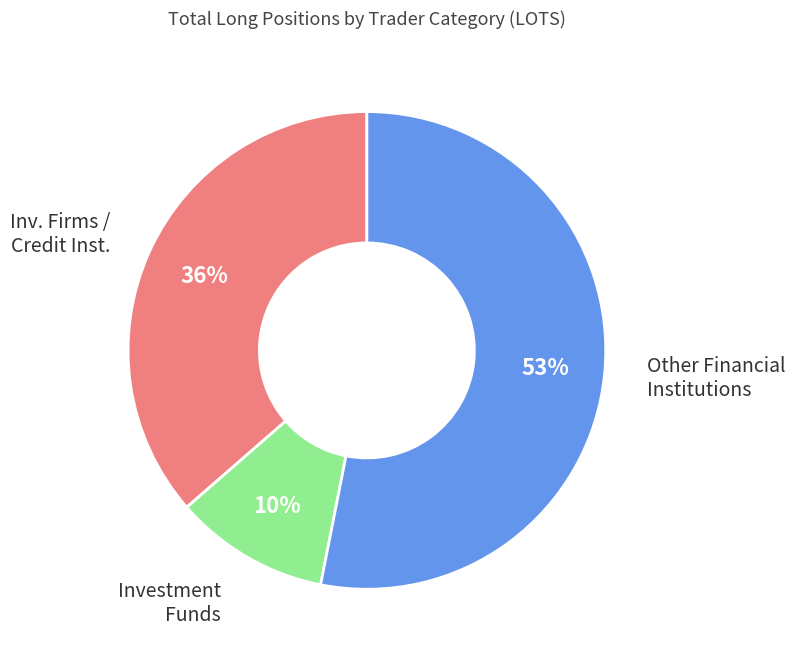

Does any single category account for the majority?

Yes